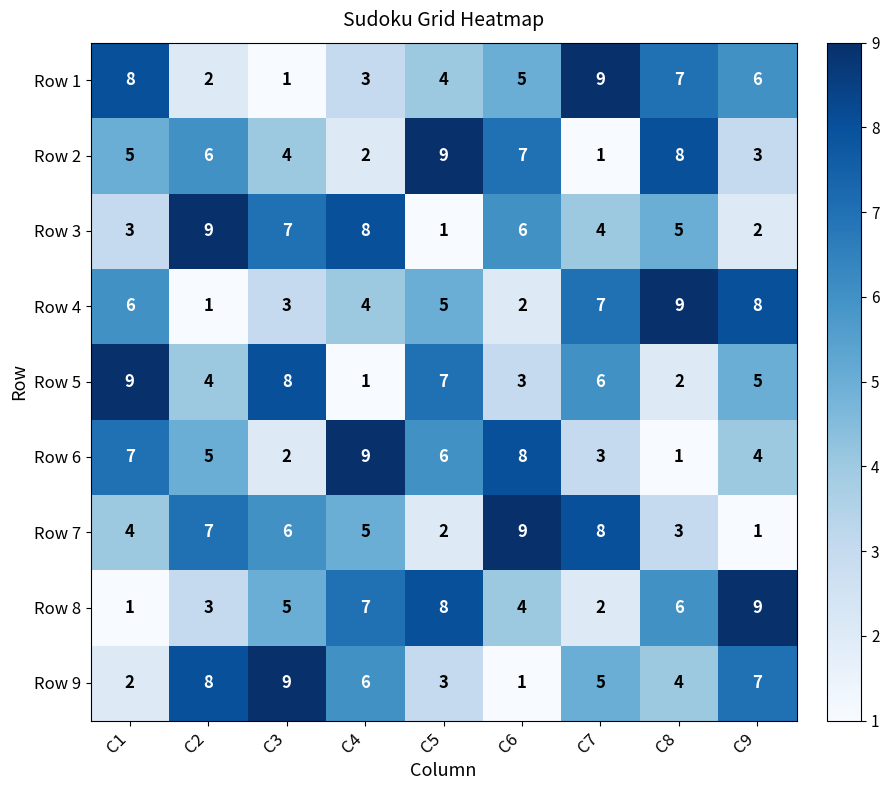

True or false: Row 4 has a value of 4 at C4.

True